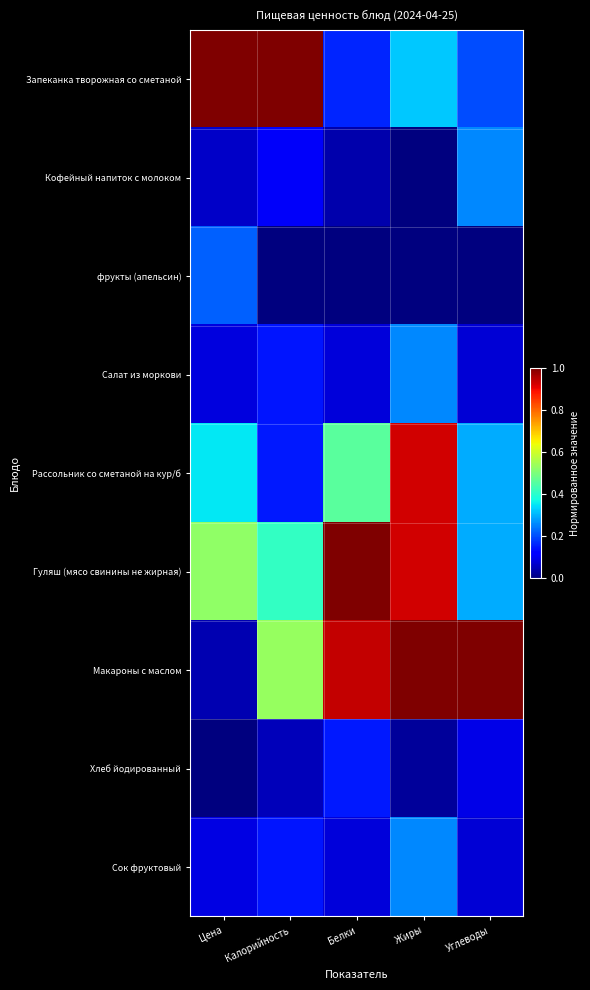

Reading left to right, extract all data points from this chart.

Запеканка творожная со сметаной: Цена=1.0	Калорийность=1.0	Белки=0.2	Жиры=0.3	Углеводы=0.2
Кофейный напиток с молоком: Цена=0.1	Калорийность=0.1	Белки=0.0	Жиры=0.0	Углеводы=0.3
фрукты (апельсин): Цена=0.2	Калорийность=0.0	Белки=0.0	Жиры=0.0	Углеводы=0.0
Салат из моркови: Цена=0.1	Калорийность=0.1	Белки=0.1	Жиры=0.3	Углеводы=0.1
Рассольник со сметаной на кур/б: Цена=0.4	Калорийность=0.2	Белки=0.5	Жиры=0.9	Углеводы=0.3
Гуляш (мясо свинины не жирная): Цена=0.5	Калорийность=0.4	Белки=1.0	Жиры=0.9	Углеводы=0.3
Макароны с маслом: Цена=0.0	Калорийность=0.5	Белки=0.9	Жиры=1.0	Углеводы=1.0
Хлеб йодированный: Цена=0.0	Калорийность=0.1	Белки=0.2	Жиры=0.0	Углеводы=0.1
Сок фруктовый: Цена=0.1	Калорийность=0.1	Белки=0.1	Жиры=0.3	Углеводы=0.1